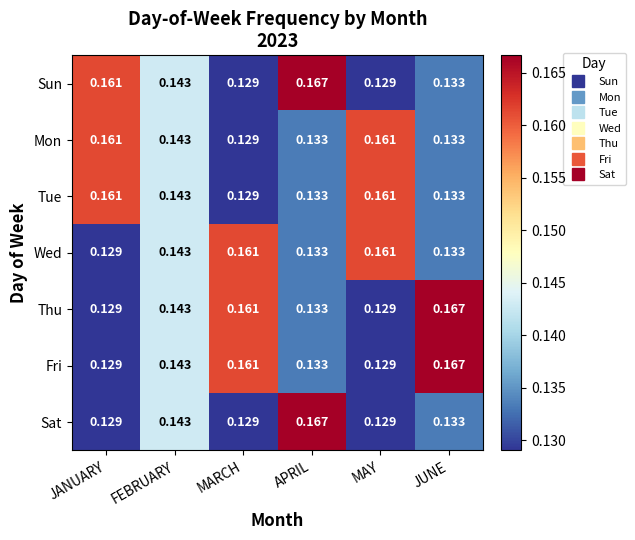

At which category is the sum across all series the highest?

FEBRUARY